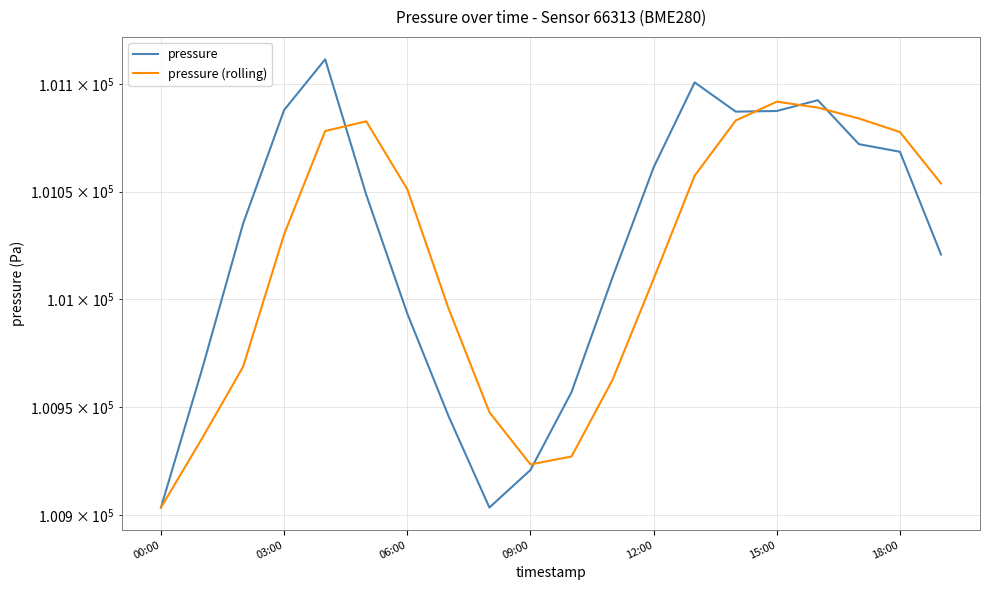

After their last crossing, which series has the higher values: pressure (rolling) or pressure?

pressure (rolling)